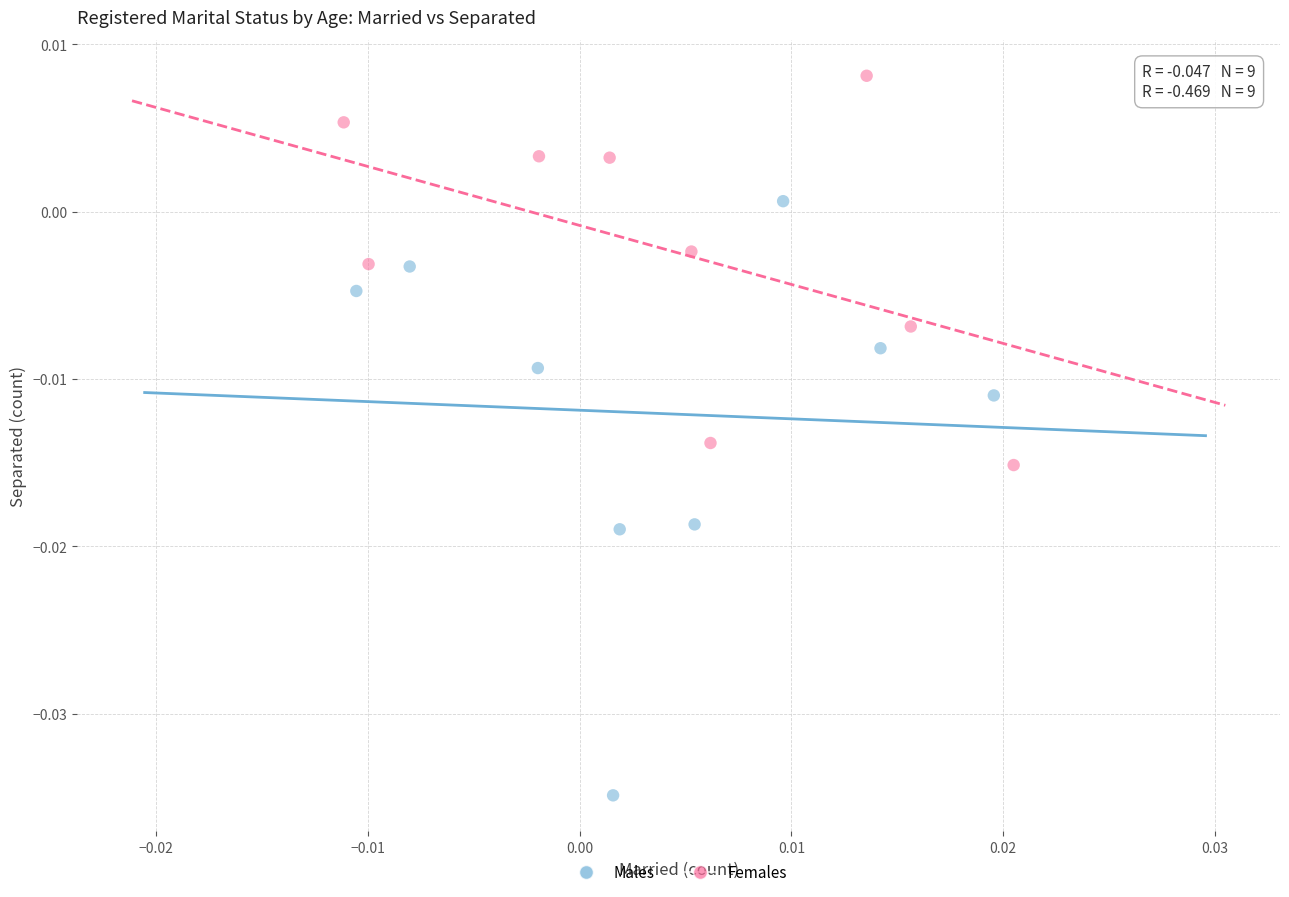

Which series contains the lowest Y value?

Males